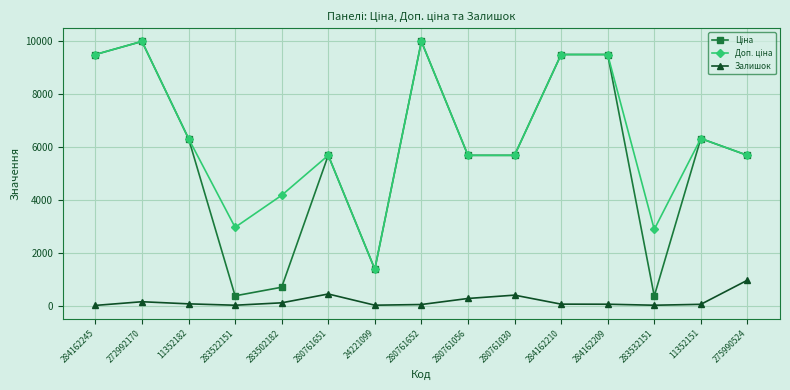

At how many categories does at least one series exceed 2571?

14